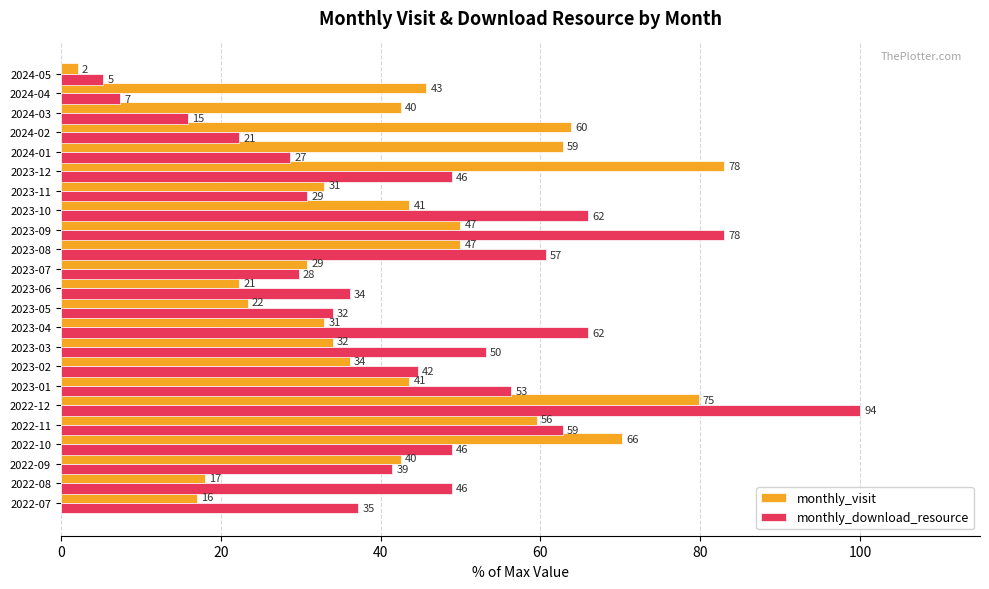

What are all the series names shown in the legend?

monthly_visit, monthly_download_resource